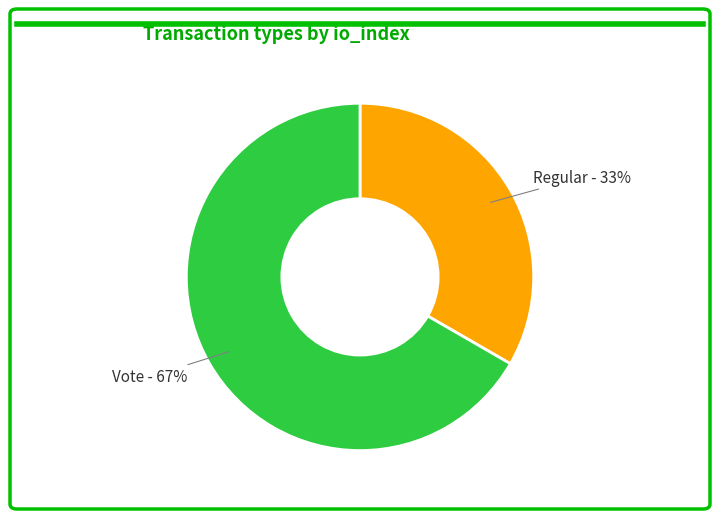

To the nearest percent, what is the combined percentage of Vote and Regular?

100%